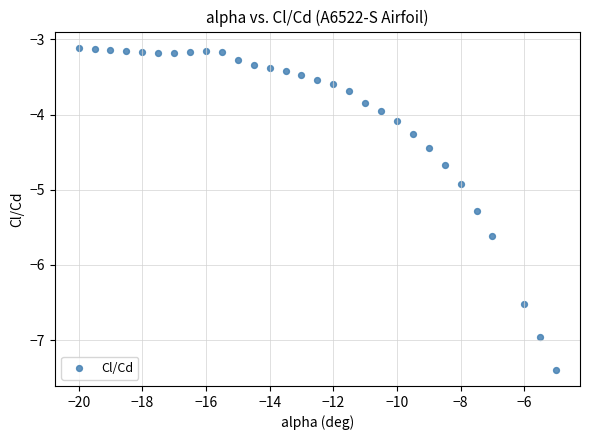

What is the range of Y values (max minus min)?

4.3